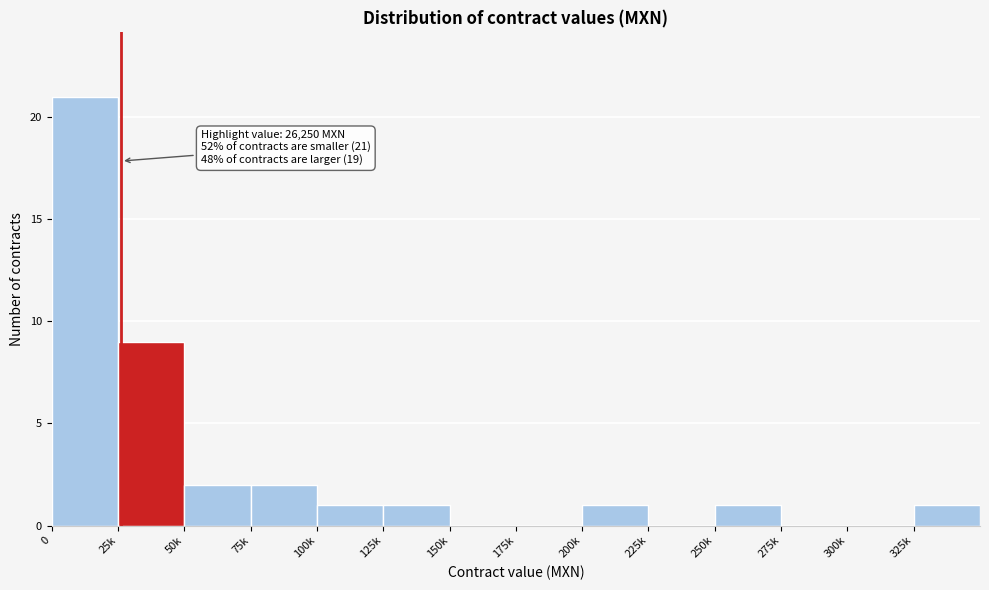

Reading left to right, transcribe all the data shown in this chart.

0=21	25k=9	50k=2	75k=2	100k=1	125k=1	150k=0	175k=0	200k=1	225k=0	250k=1	275k=0	300k=0	325k=1